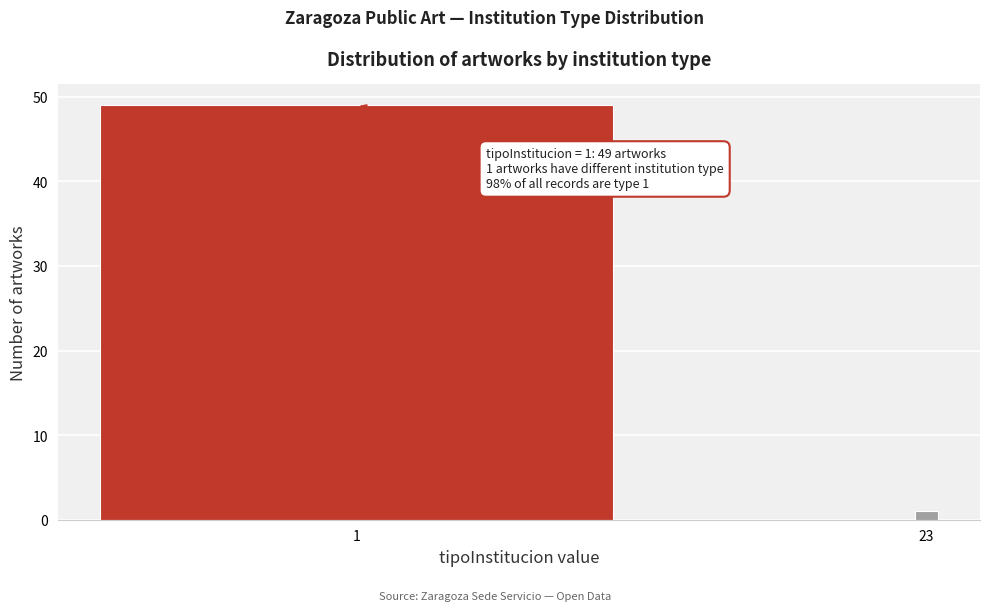

Reading left to right, transcribe all the data shown in this chart.

49	1